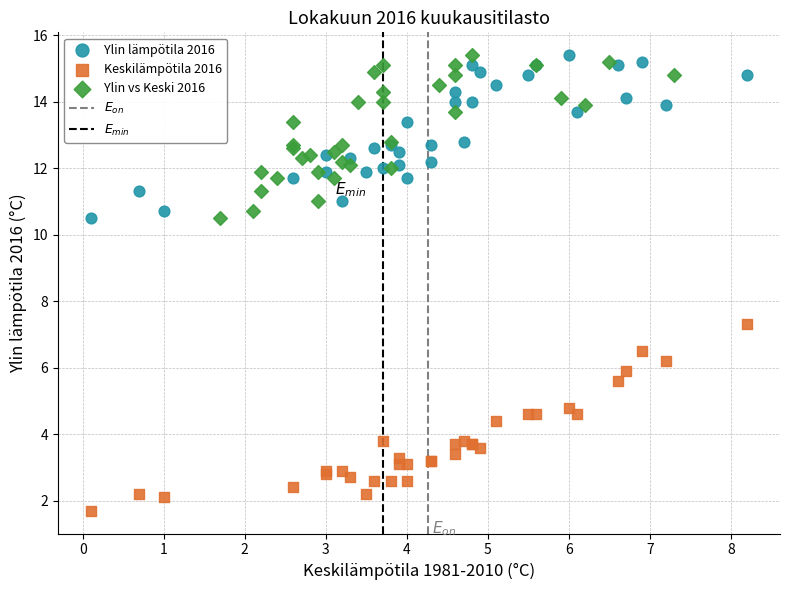

Which series contains the lowest Y value?

Keskilämpötila 2016